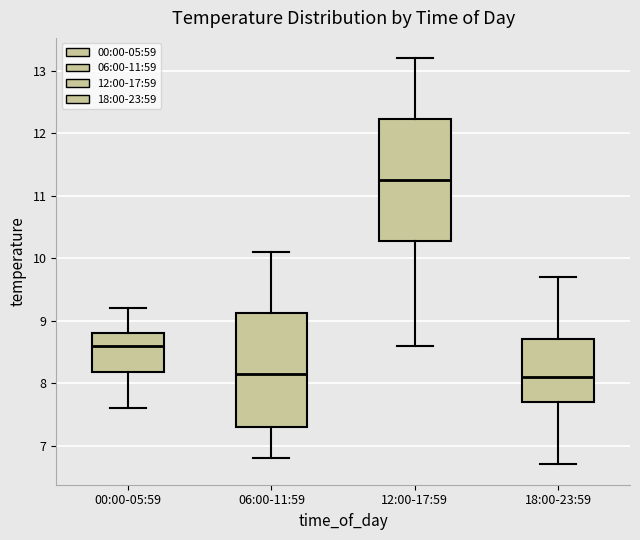

Reading left to right, read every box against the y-axis: the position of its median line, the range the box covers, and the ends of its whiskers. The values are not printed on the chart, so give them approximately, as read against the axis.

00:00-05:59: median 8.6, box 8.2 to 8.8, whiskers 7.6 to 9.2
06:00-11:59: median 8.2, box 7.3 to 9.1, whiskers 6.8 to 10.1
12:00-17:59: median 11.3, box 10.3 to 12.2, whiskers 8.6 to 13.2
18:00-23:59: median 8.1, box 7.7 to 8.7, whiskers 6.7 to 9.7